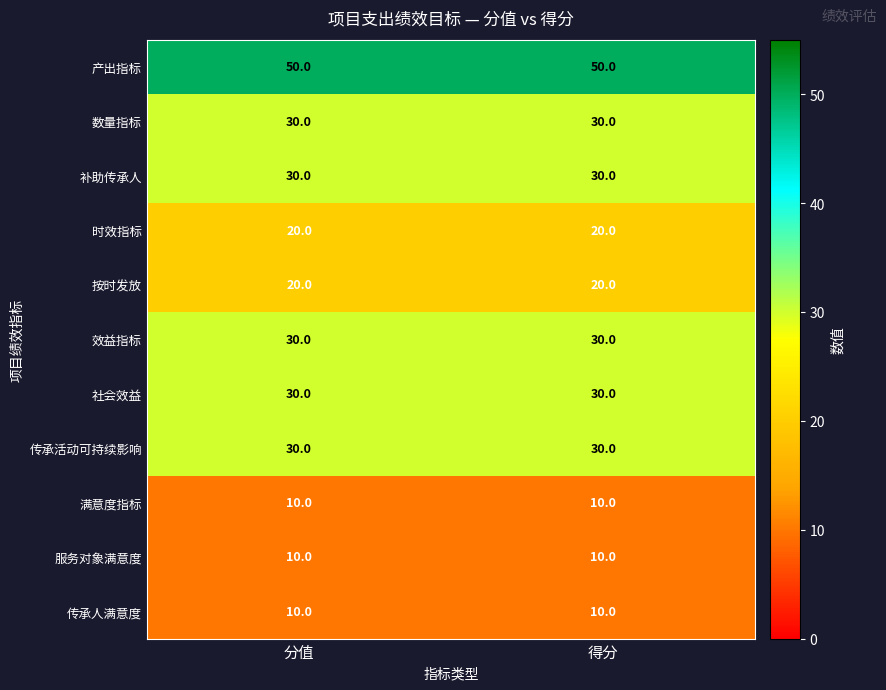

What is the spread (max minus min) of values at 得分?

40